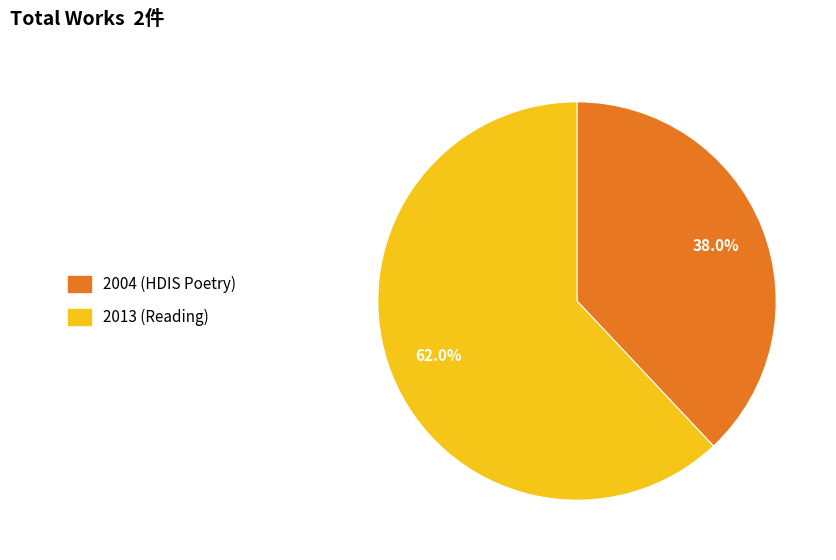

The 2013 (Reading) slice represents 74% of the pie. True or false?

False